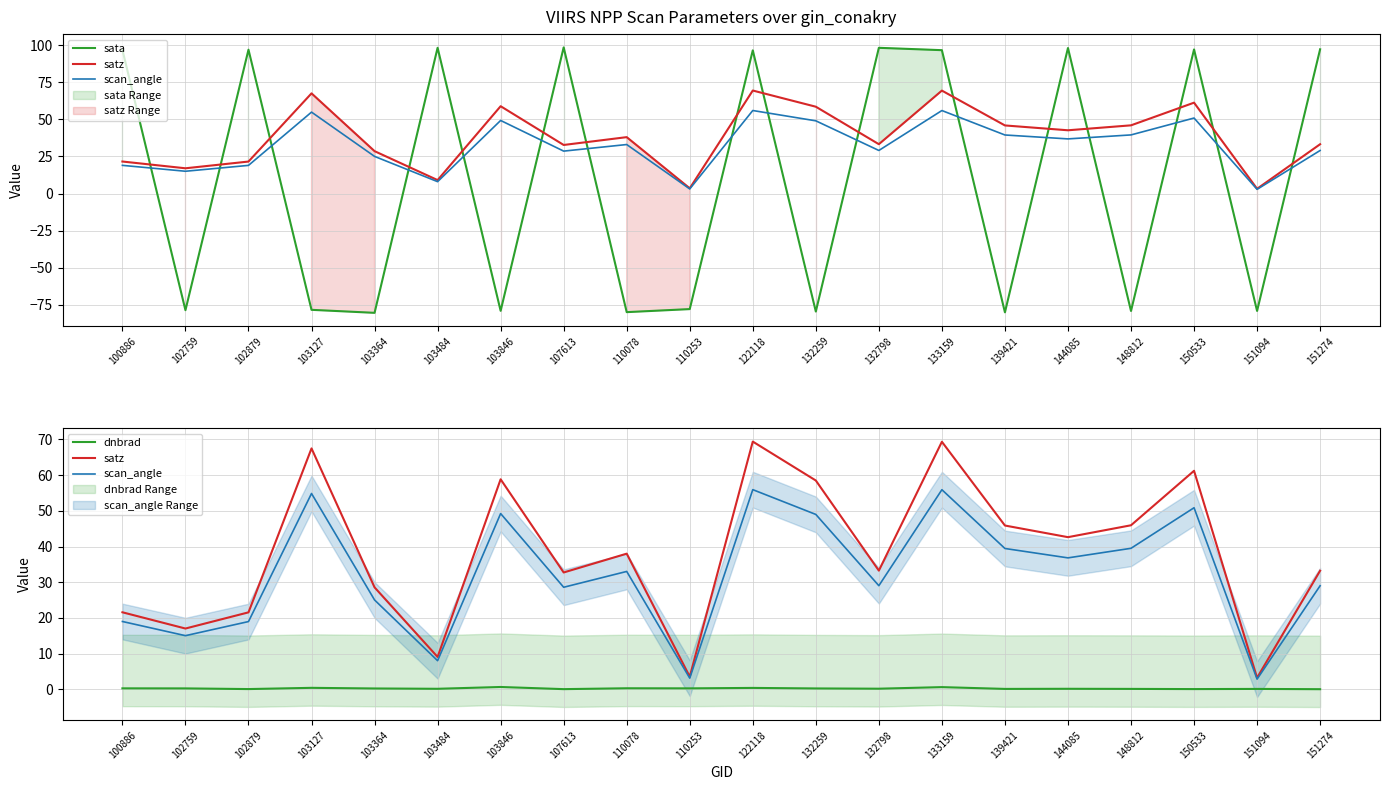

Which series ends up on top after the final intersection of sata and dnbrad?

sata